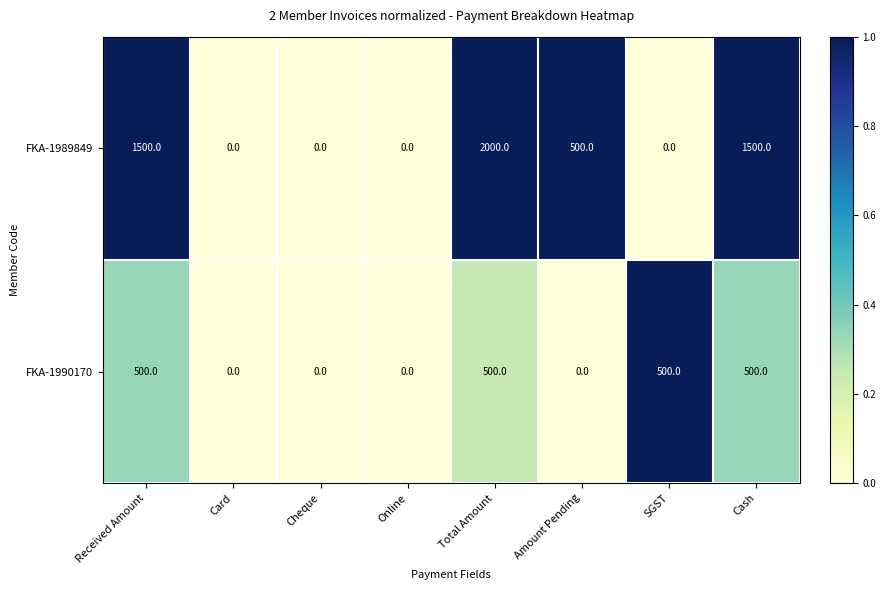

What is the approximate value of FKA-1989849 at Received Amount?

1500